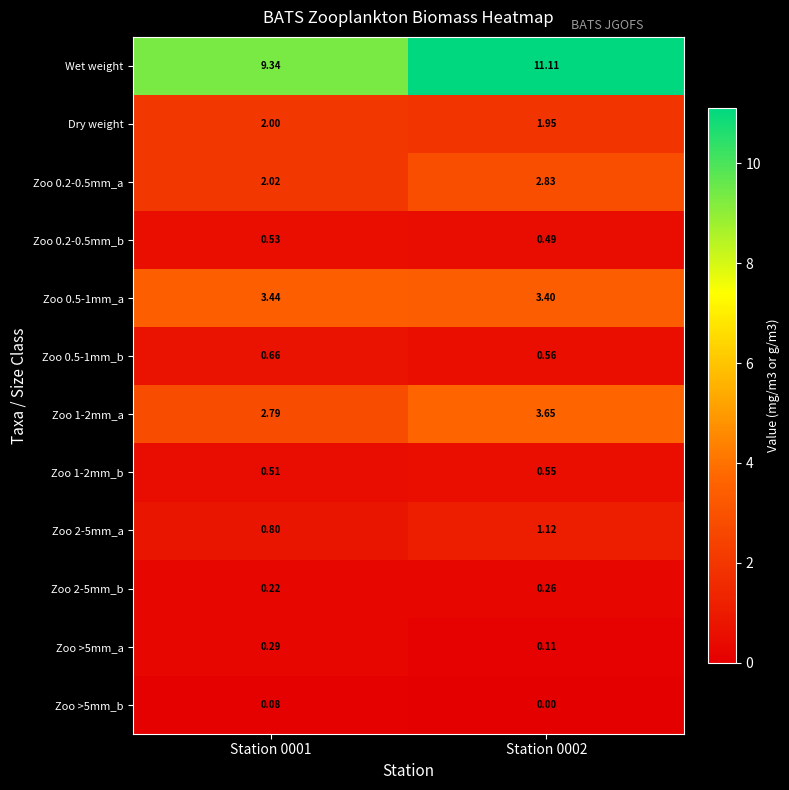

List the series in order of their peak value, highest first.

Wet weight, Zoo 1-2mm_a, Zoo 0.5-1mm_a, Zoo 0.2-0.5mm_a, Dry weight, Zoo 2-5mm_a, Zoo 0.5-1mm_b, Zoo 1-2mm_b, Zoo 0.2-0.5mm_b, Zoo >5mm_a, Zoo 2-5mm_b, Zoo >5mm_b